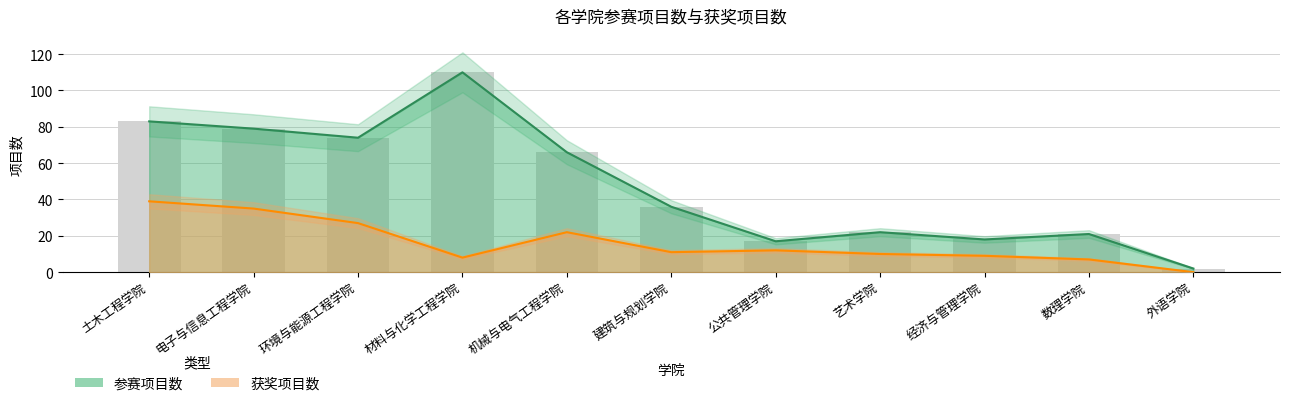

Reading right to left, extract all data points from this chart.

参赛项目数: 外语学院=2	数理学院=21	经济与管理学院=18	艺术学院=22	公共管理学院=17	建筑与规划学院=36	机械与电气工程学院=66	材料与化学工程学院=110	环境与能源工程学院=74	电子与信息工程学院=79	土木工程学院=83
获奖项目数: 外语学院=0	数理学院=7	经济与管理学院=9	艺术学院=10	公共管理学院=12	建筑与规划学院=11	机械与电气工程学院=22	材料与化学工程学院=8	环境与能源工程学院=27	电子与信息工程学院=35	土木工程学院=39